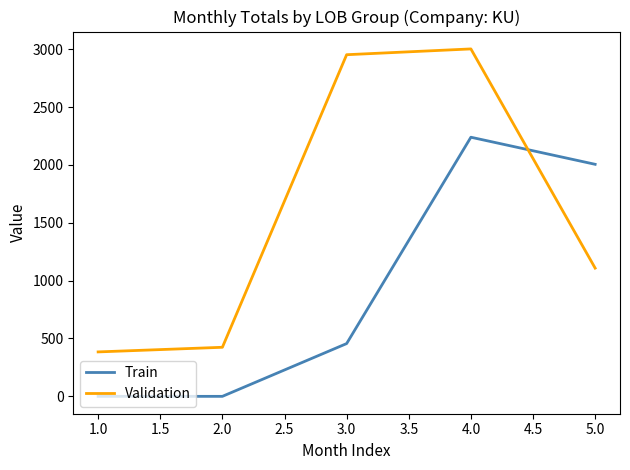

Rank the series by their average value, from lowest to highest.

Train, Validation